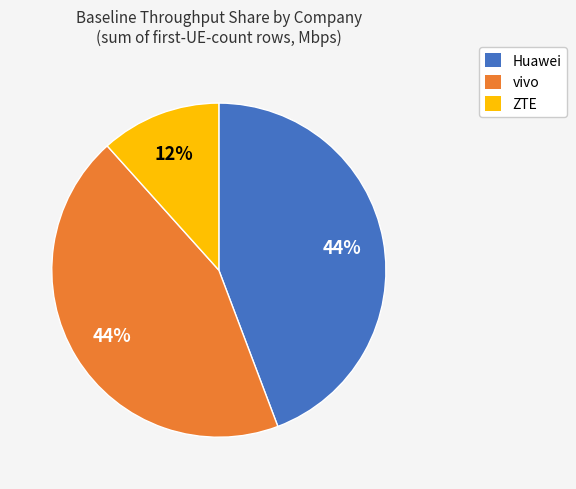

To the nearest percent, what is the average slice percentage?

33%